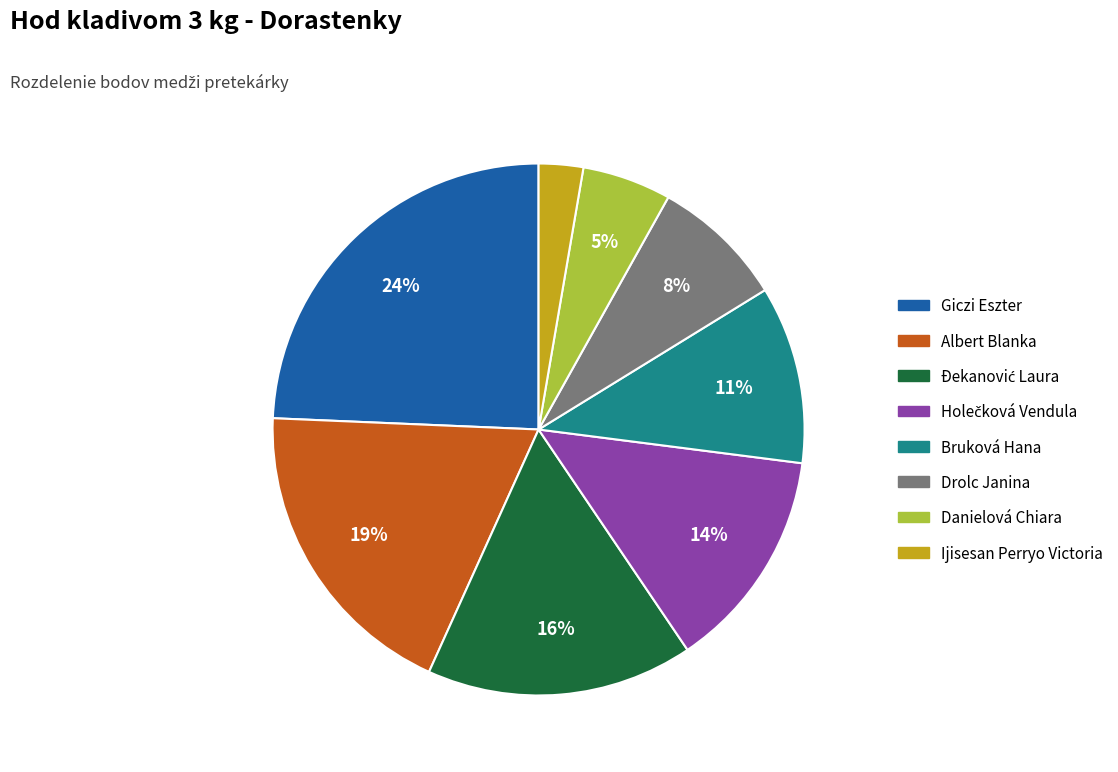

To the nearest percent, what is the average slice percentage?

12%